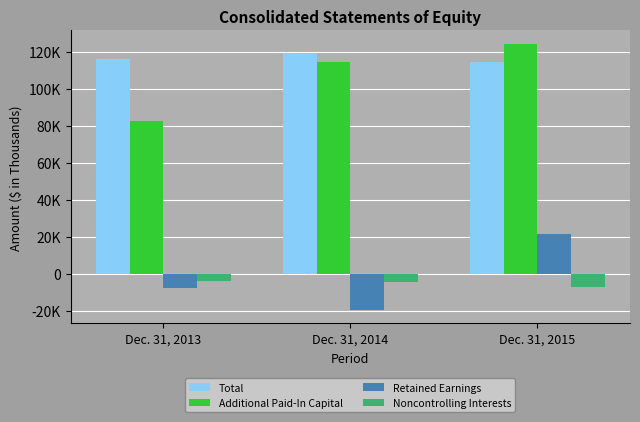

What is the value of the Total bar at the 1st from the left?

116340